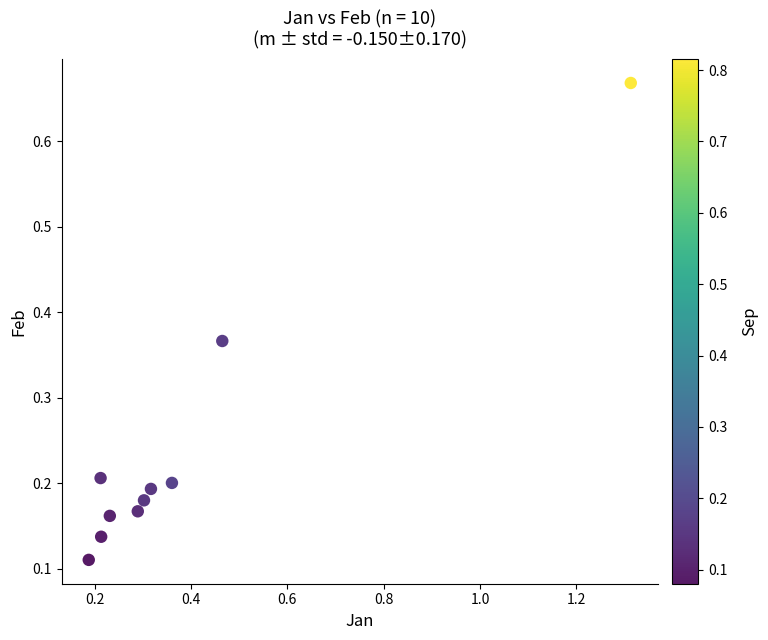

What is the range of X values (max minus min)?

1.1